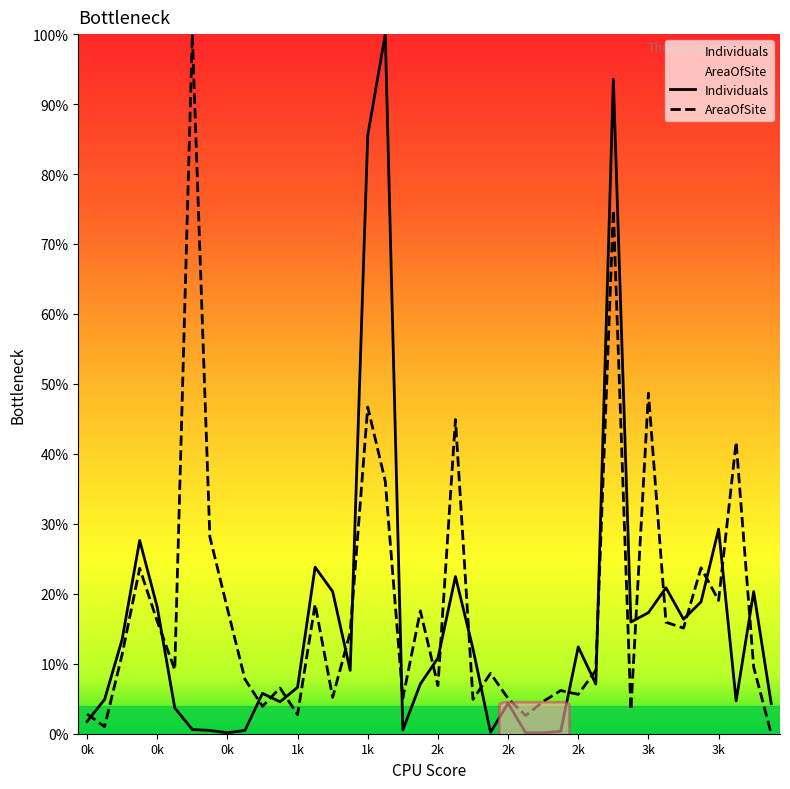

Does the chart display data point markers on the line(s)?

No